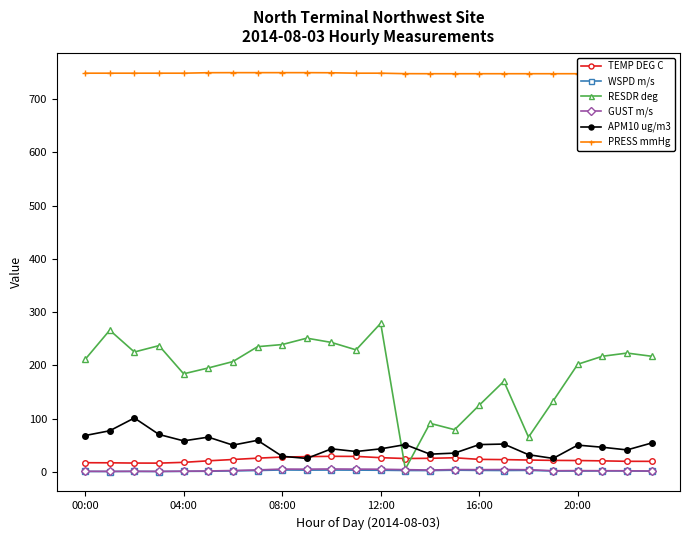

Which has a higher value, 17 or 21?

17